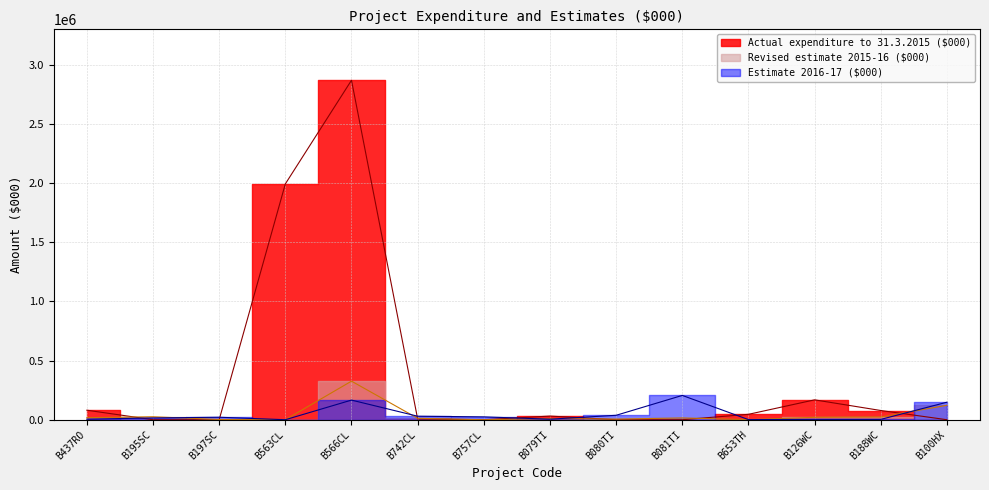

How many lines are shown in the chart?

3